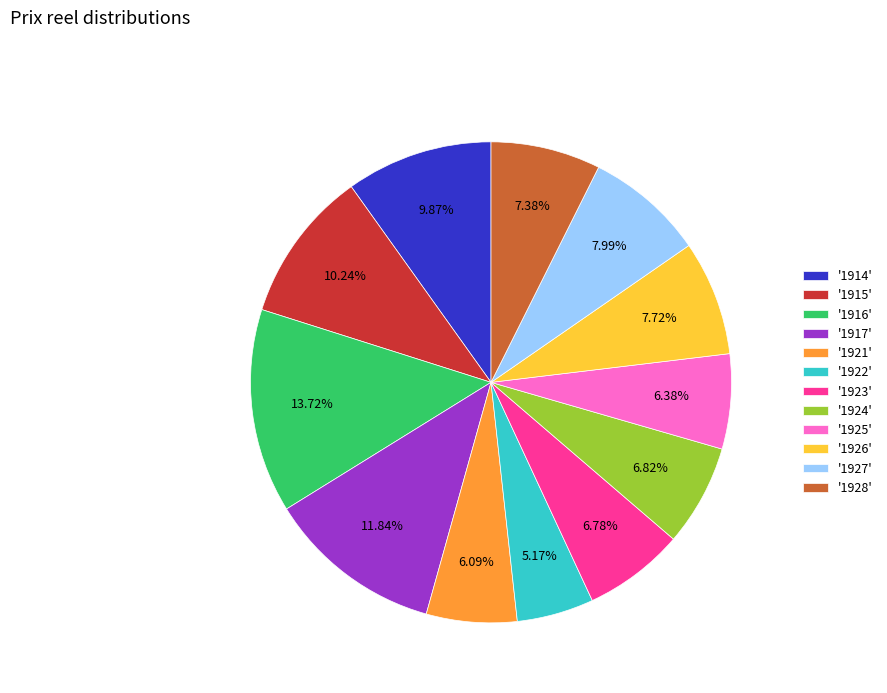

Approximately how many times larger is the value at '1915' compared to '1922'?

2.0